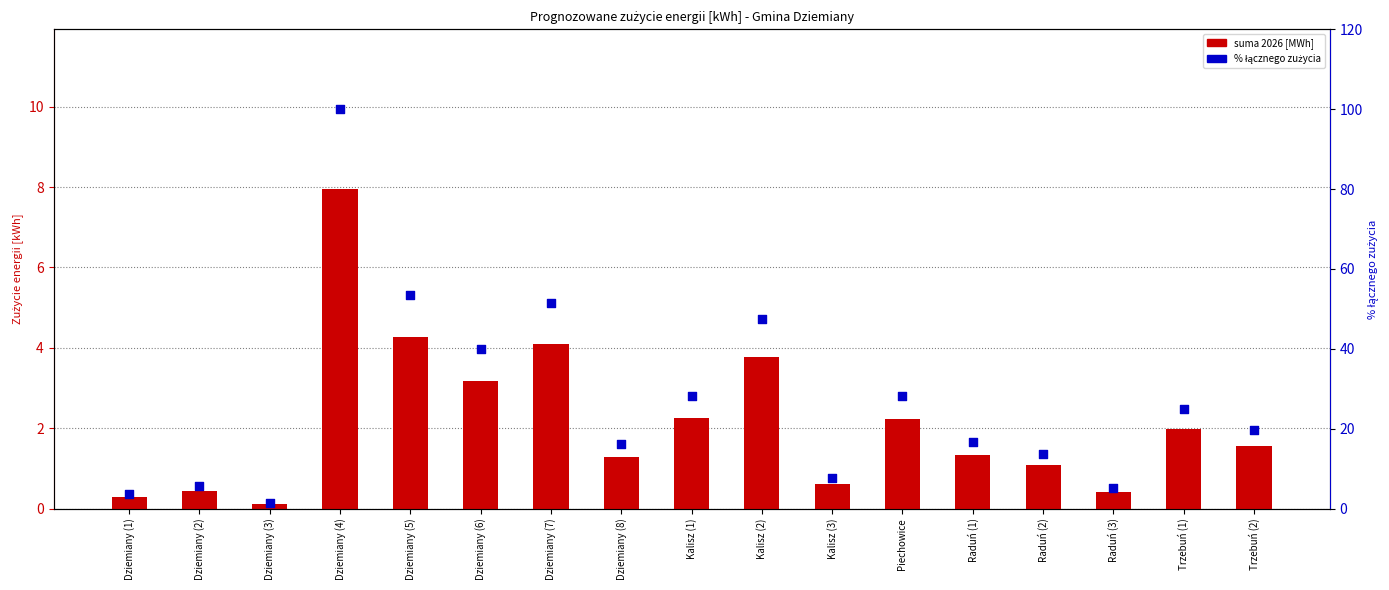

Which series has the largest total across all categories?

% łącznego zużycia